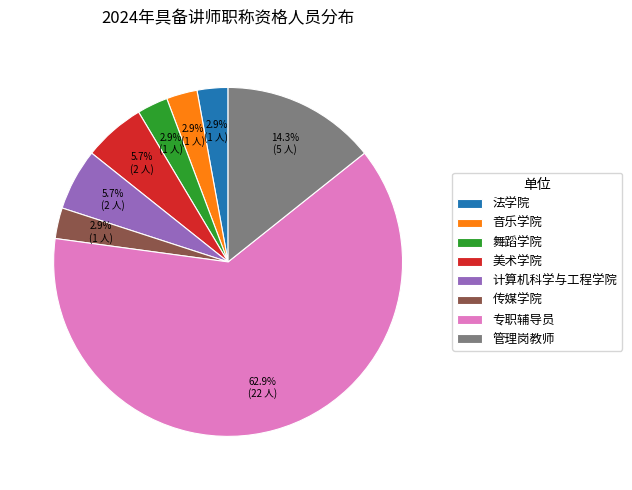

The 传媒学院 slice represents 3% of the pie. True or false?

True